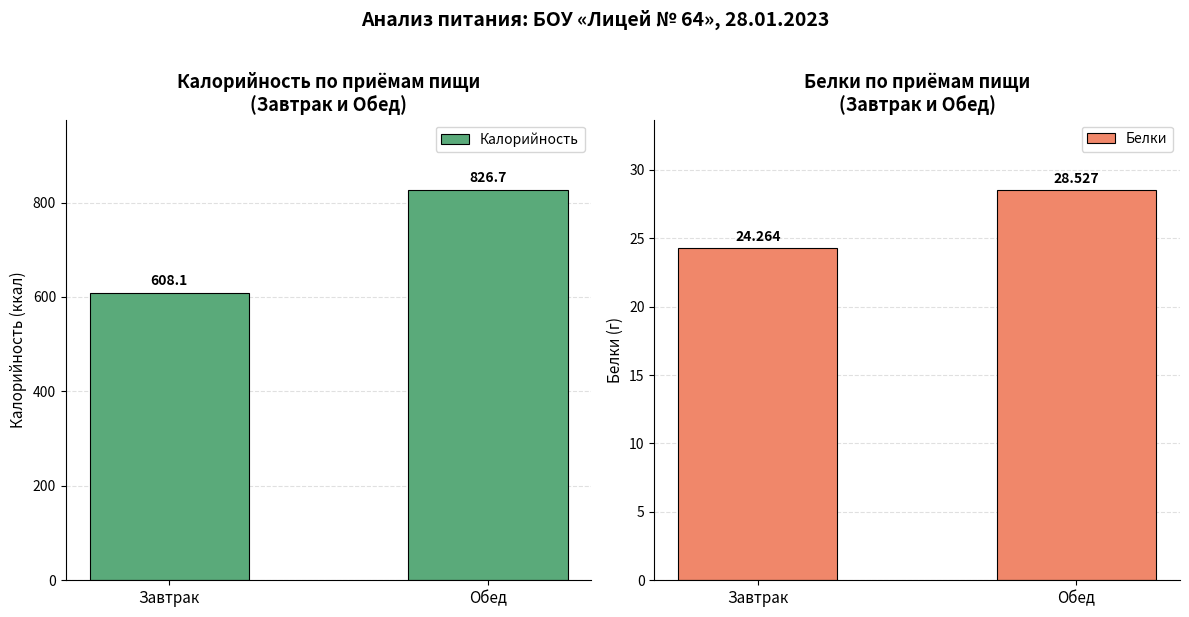

Which series has the largest total across all categories?

Калорийность